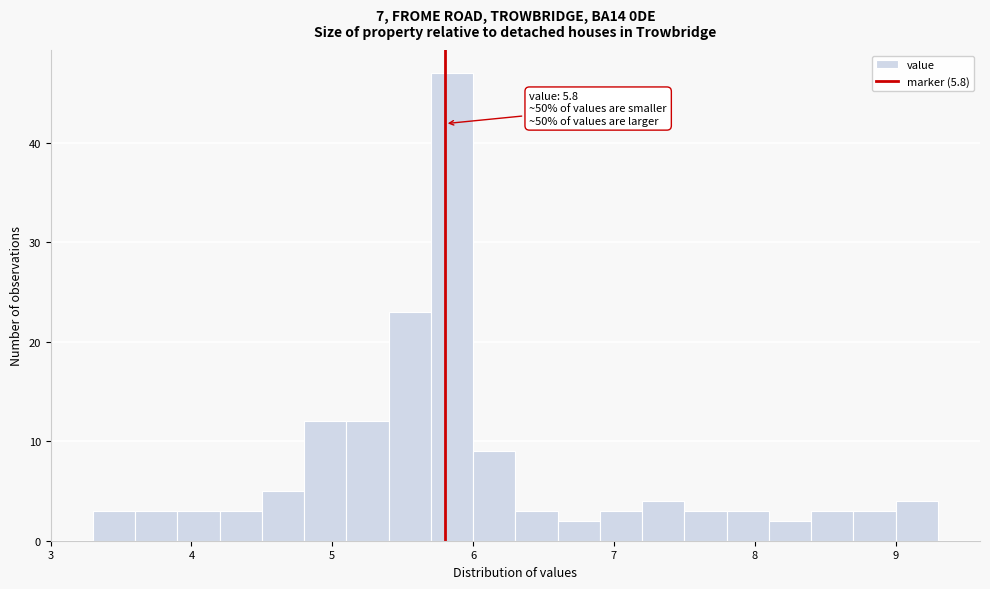

Around what value on the x-axis is the tallest bar? Give the approximate position of its centre, as read against the axis.

5.9